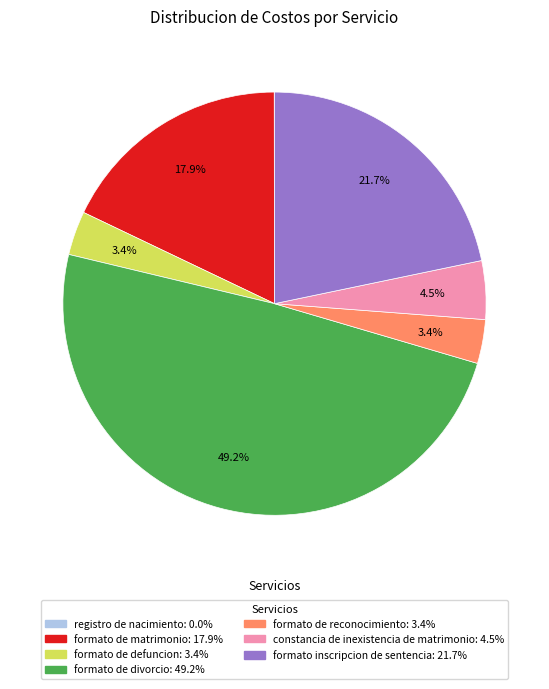

To the nearest percent, what is the combined percentage of formato de reconocimiento and constancia de inexistencia de matrimonio?

8%